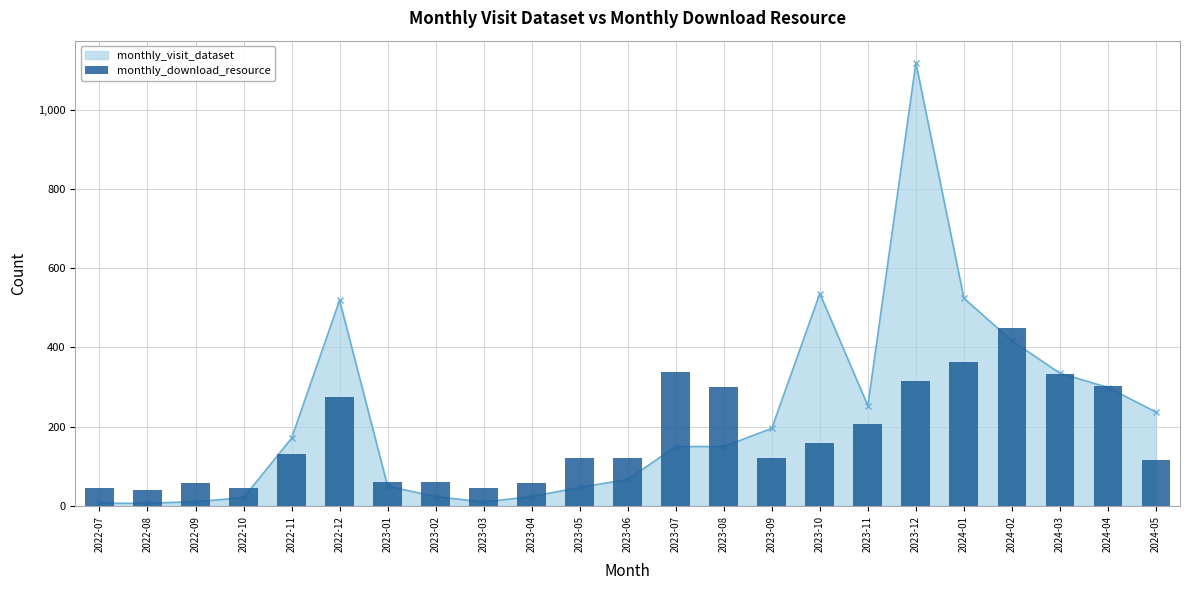

Reading left to right, list all the values displayed in this chart.

2022-07=45	2022-08=40	2022-09=57	2022-10=45	2022-11=131	2022-12=274	2023-01=60	2023-02=61	2023-03=45	2023-04=59	2023-05=120	2023-06=122	2023-07=338	2023-08=301	2023-09=122	2023-10=158	2023-11=206	2023-12=316	2024-01=364	2024-02=450	2024-03=334	2024-04=304	2024-05=116